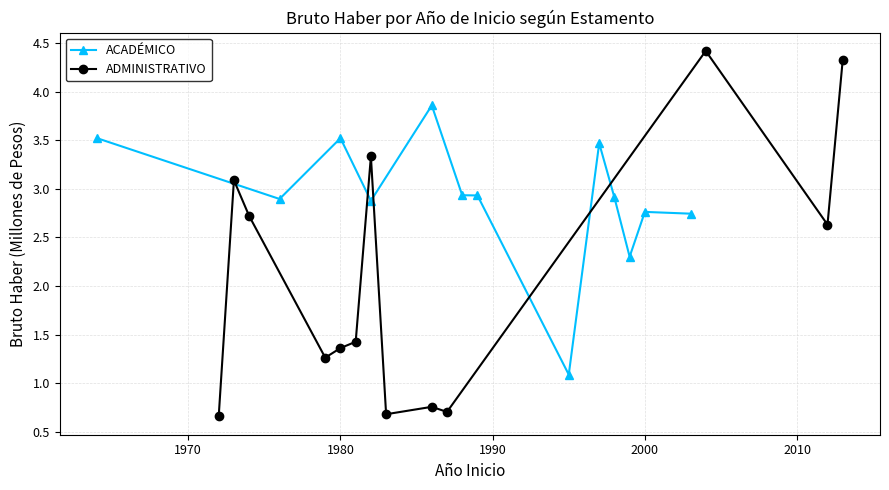

The ACADÉMICO series shows 6.3 at 1980. True or false?

False